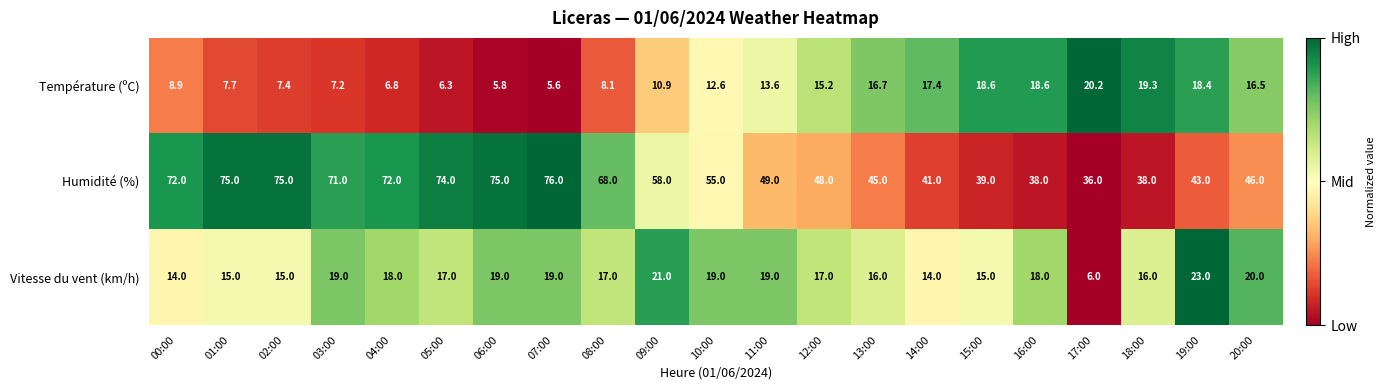

At which label does Température (ºC) reach its peak?

17:00